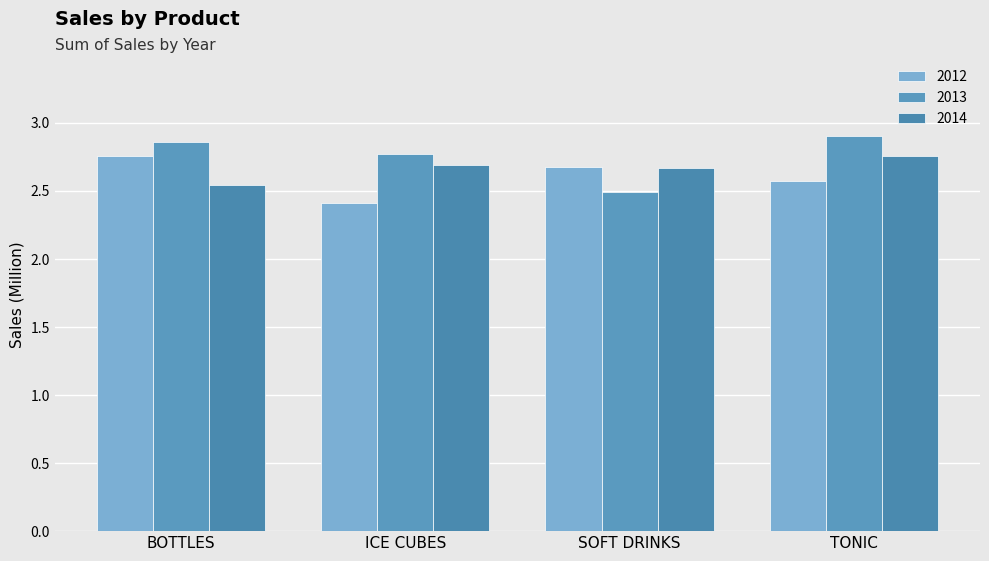

Does the chart contain stacked bars?

No